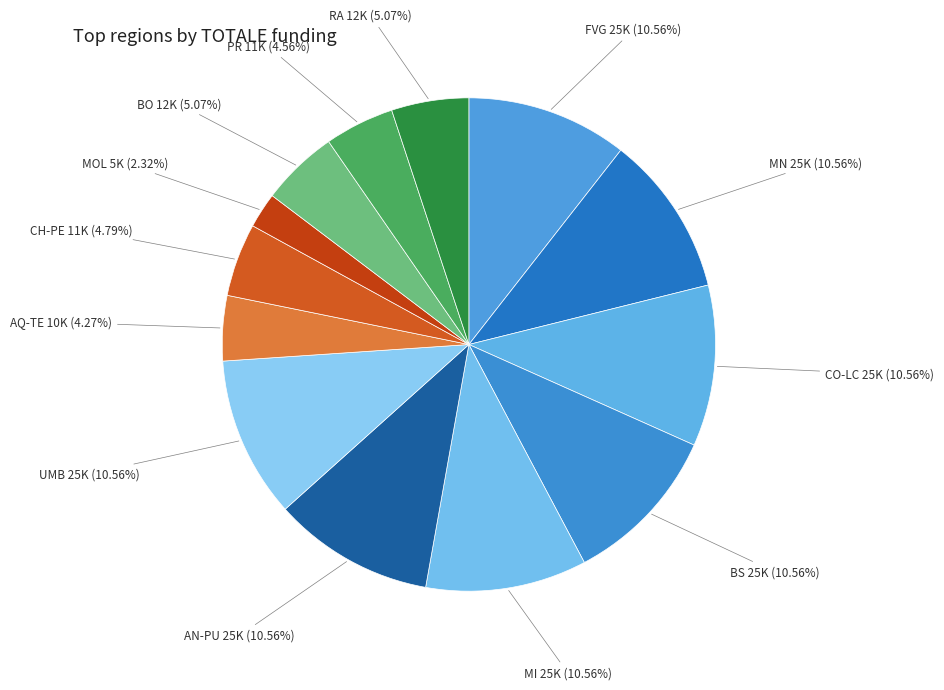

Between FVG and AQ-TE, which is larger?

FVG